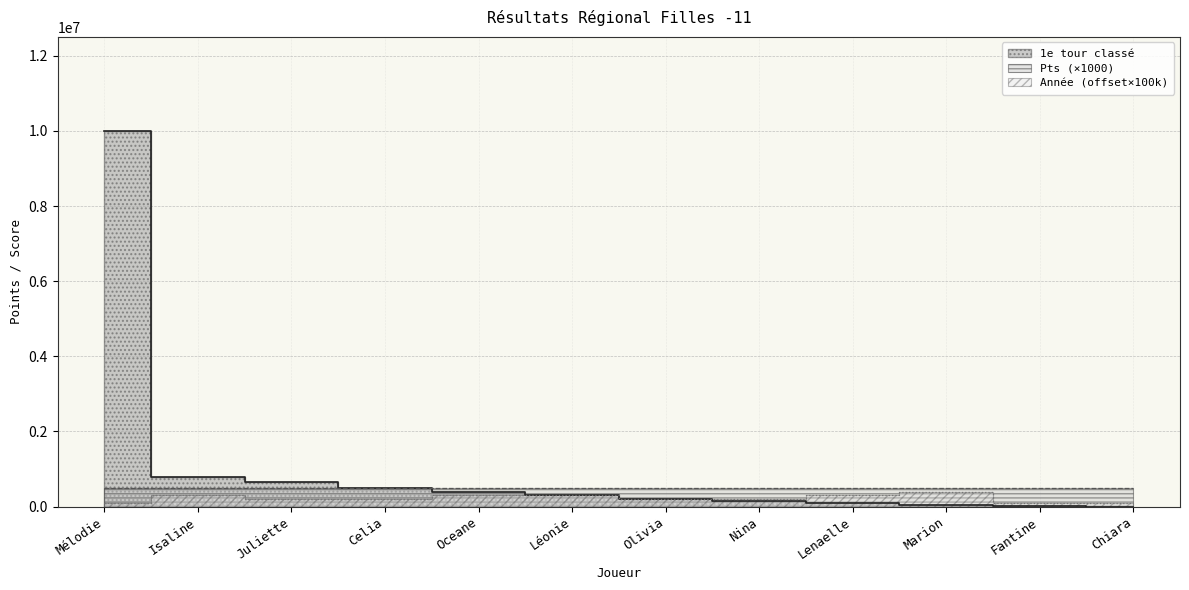

Reading left to right, what are all the values shown in this chart?

Pts: 506000	500000	500000	500000	500000	500000	500000	500000	500000	500000	500000	500000
1e tour classé: 10000000	800000	650000	500000	400000	300000	200000	150000	100000	50000	10000	0
Année: 100000	300000	200000	200000	300000	300000	200000	200000	300000	400000	100000	100000